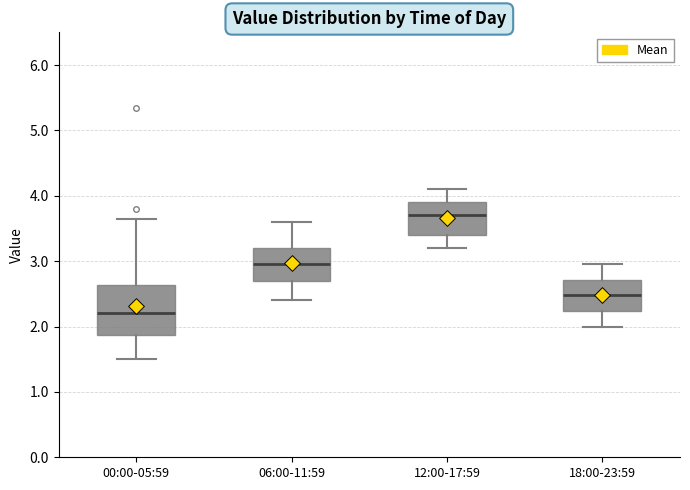

Reading left to right, transcribe this box plot: for each box, give where its median line is, the range the box spans, and where its two whiskers end, as read against the y-axis. The values are not printed on the chart, so give them approximately, as read against the axis.

00:00-05:59: median 2.2, box 1.9 to 2.6, whiskers 1.5 to 3.7
06:00-11:59: median 3.0, box 2.7 to 3.2, whiskers 2.4 to 3.6
12:00-17:59: median 3.7, box 3.4 to 3.9, whiskers 3.2 to 4.1
18:00-23:59: median 2.5, box 2.2 to 2.7, whiskers 2.0 to 3.0